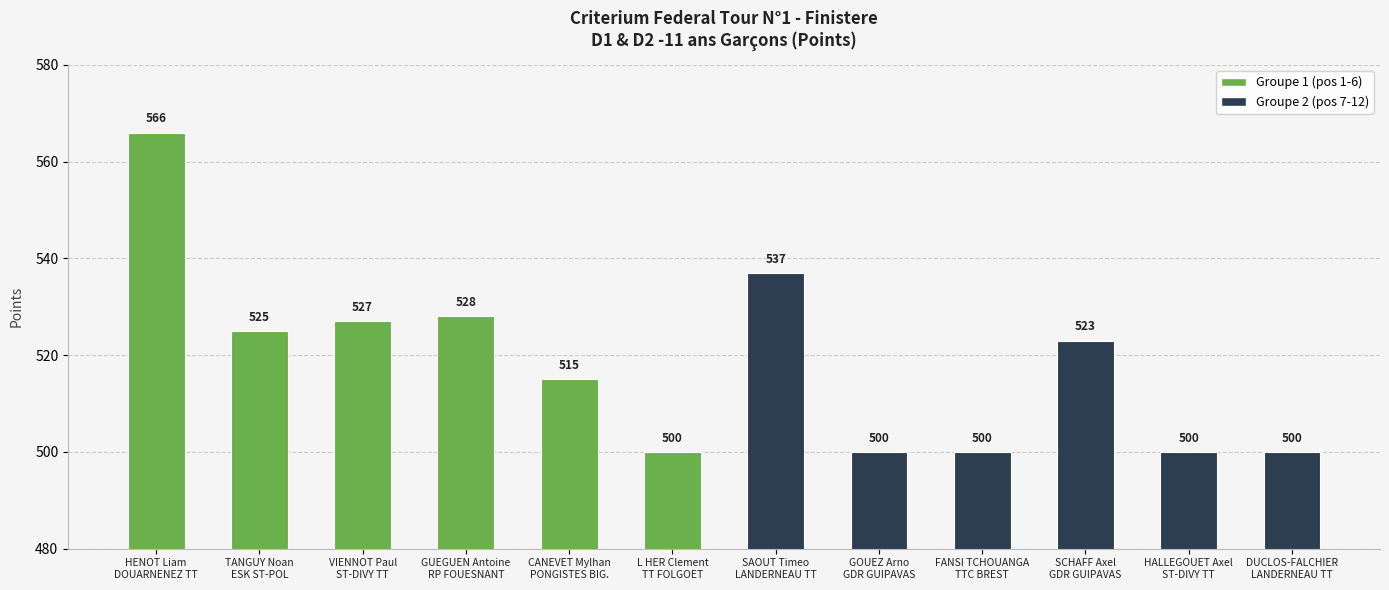

Count the number of categories in the chart.

12